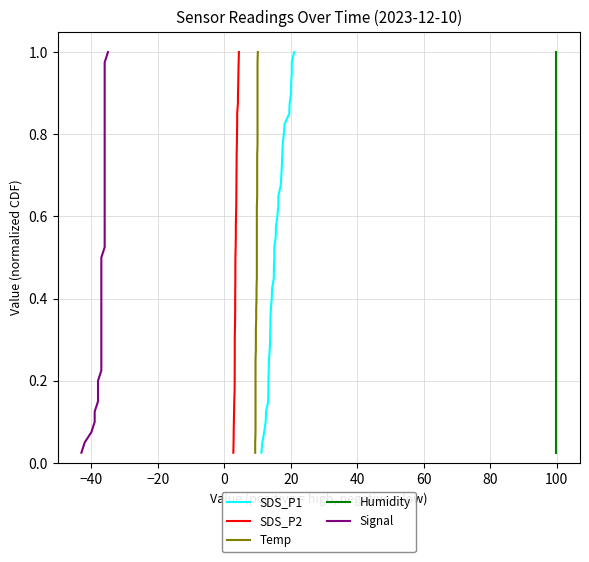

Is the value of Temp at 32 greater than the value of Signal at 32?

No